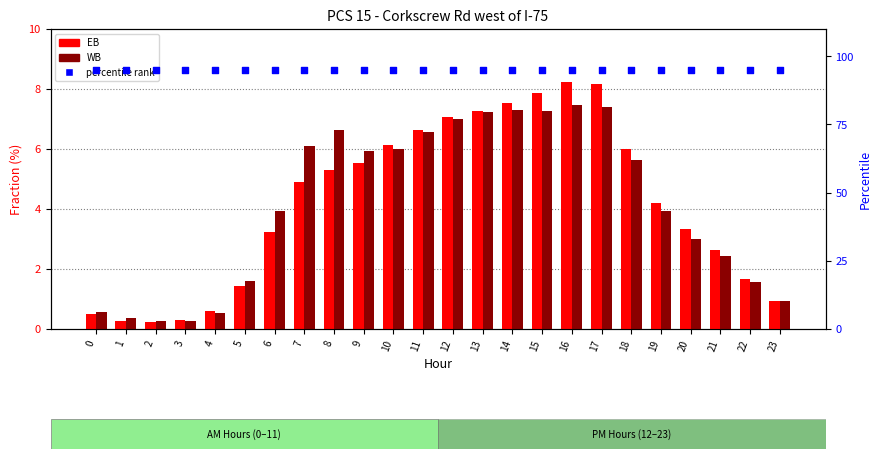

Which series has the widest spread of Y values?

EB